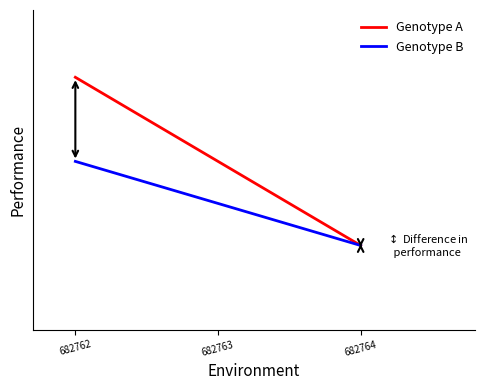

What are all the series names shown in the legend?

Genotype A, Genotype B